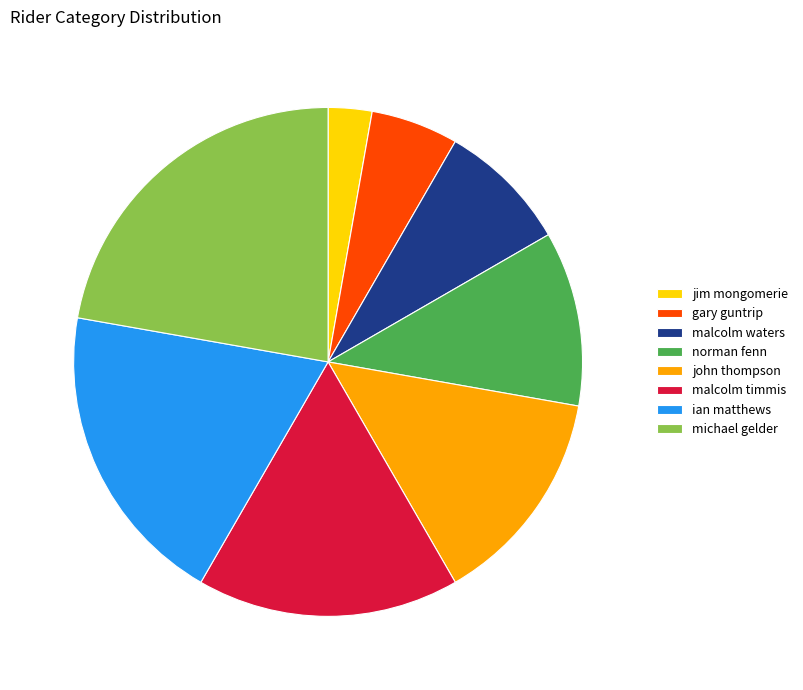

Is it true that malcolm timmis is 17% of the pie?

True